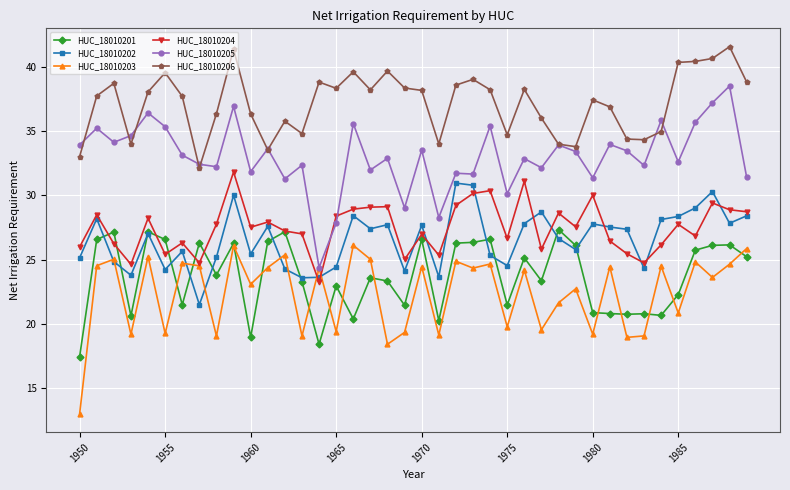

In HUC_18010202, how many points are lower than both neighbors (excluding endpoints)?

12